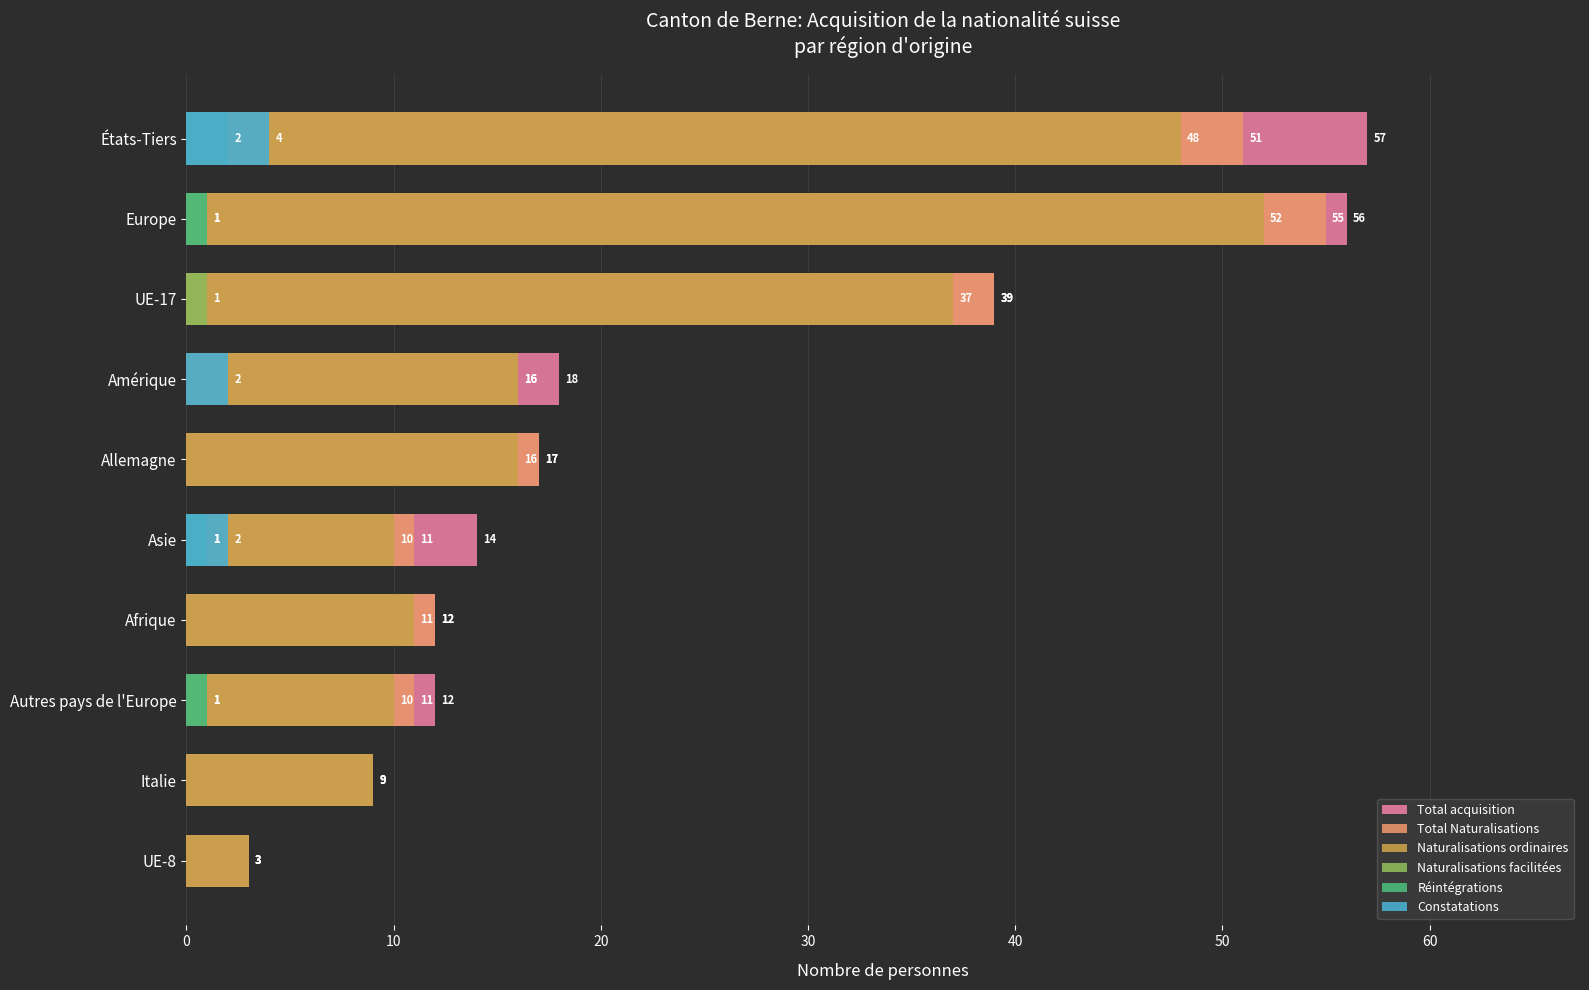

What are all the series names shown in the legend?

Total acquisition, Total Naturalisations, Naturalisations ordinaires, Naturalisations facilitées, Réintégrations, Constatations